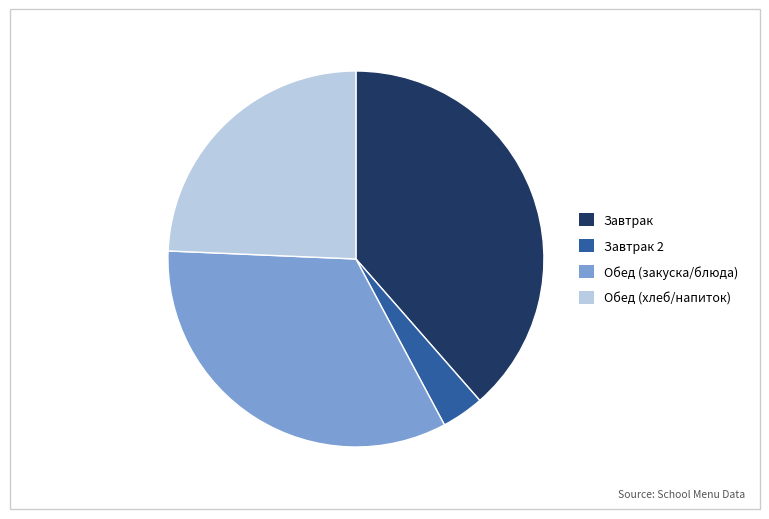

Does any single category account for the majority?

No